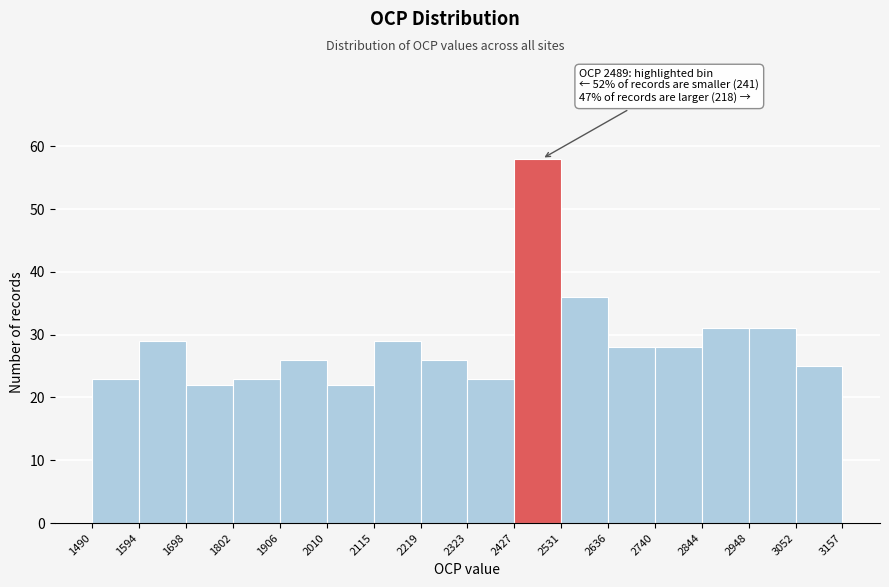

Which range on the x-axis has the tallest bar?

2427 to 2531